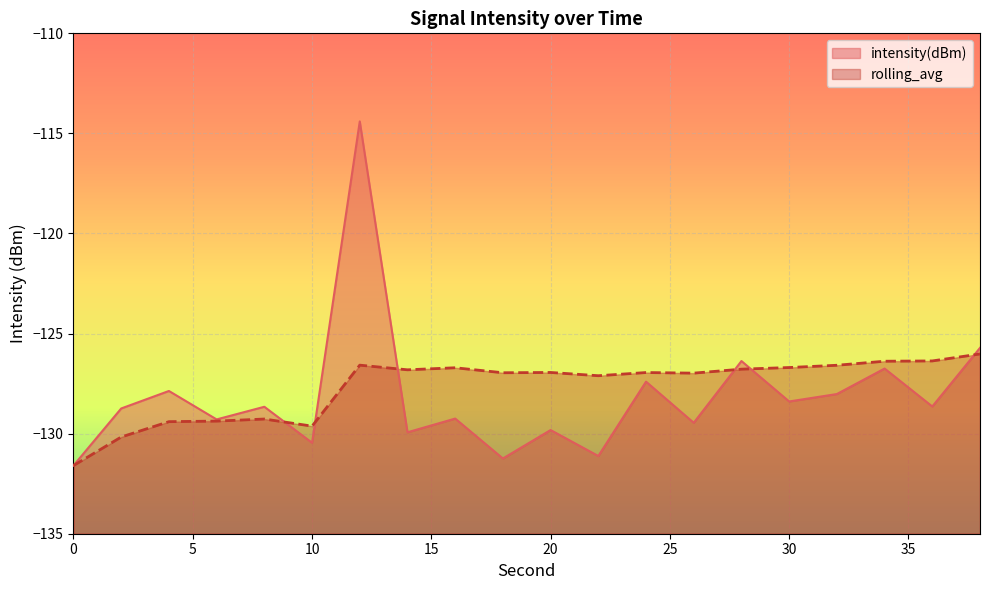

Reading left to right, transcribe all the data shown in this chart.

intensity(dBm): 0=-131.6	2=-128.7	4=-127.9	6=-129.3	8=-128.7	10=-130.5	12=-114.4	14=-129.9	16=-129.2	18=-131.2	20=-129.8	22=-131.1	24=-127.4	26=-129.5	28=-126.4	30=-128.4	32=-128.0	34=-126.7	36=-128.6	38=-125.7
rolling_avg: 0=-131.6	2=-130.2	4=-129.4	6=-129.4	8=-129.3	10=-129.6	12=-126.6	14=-126.8	16=-126.7	18=-127.0	20=-126.9	22=-127.1	24=-126.9	26=-127.0	28=-126.8	30=-126.7	32=-126.6	34=-126.4	36=-126.4	38=-126.0